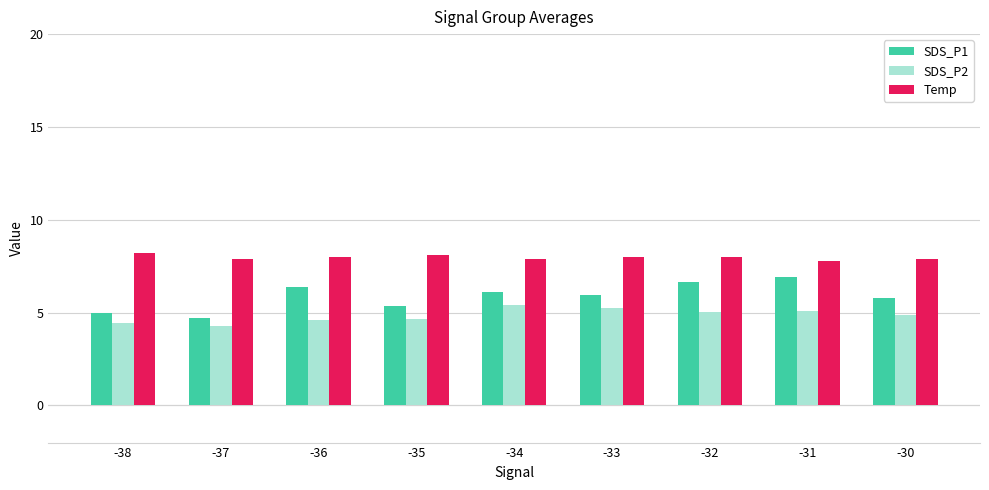

At -31, list the series in order from largest to smallest.

Temp, SDS_P1, SDS_P2